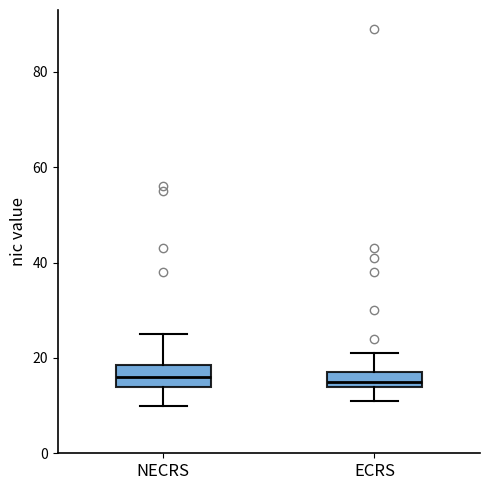

Where does the median line of the box for ECRS sit on the y-axis? The values are not printed on the chart, so give them approximately, as read against the axis.

16